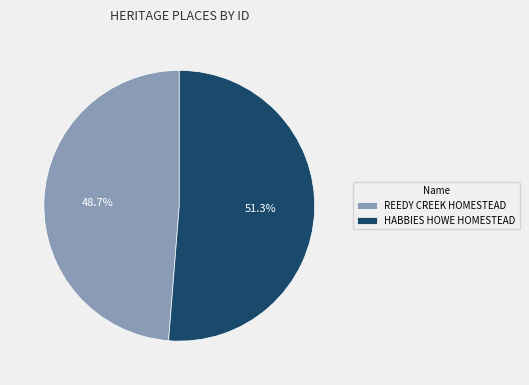

How many slices are in this pie chart?

2